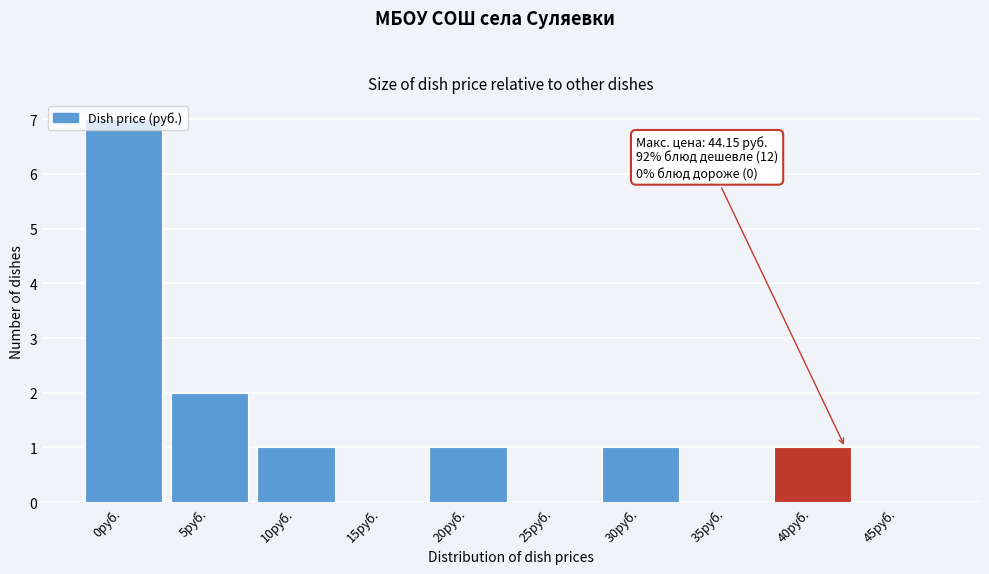

What is the maximum value shown in the chart?

7